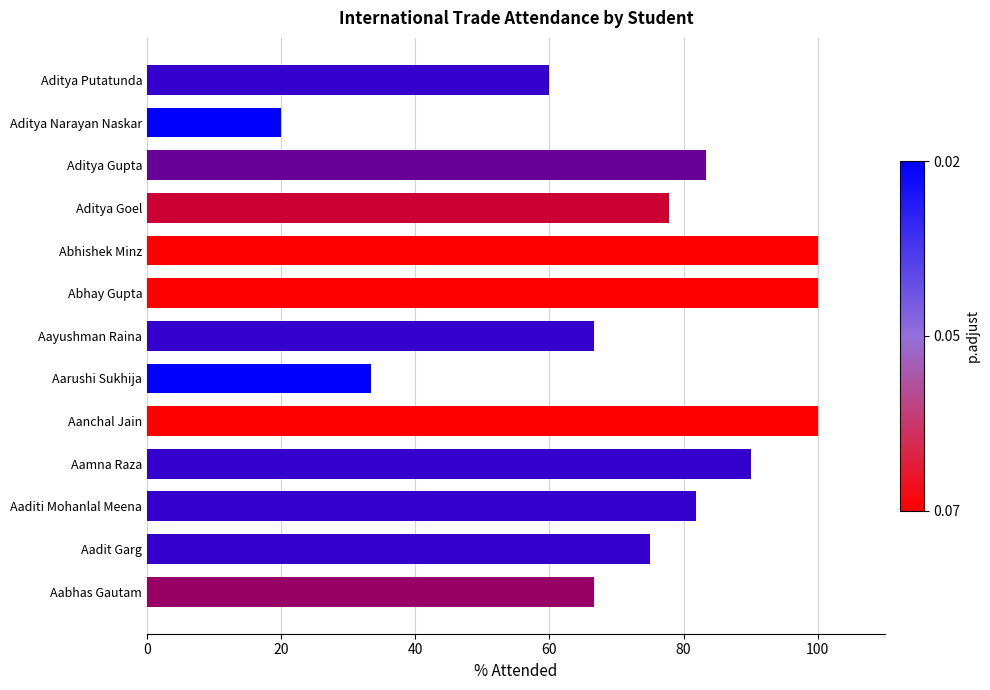

What is the difference between the values at Aarushi Sukhija and Aanchal Jain?

66.7